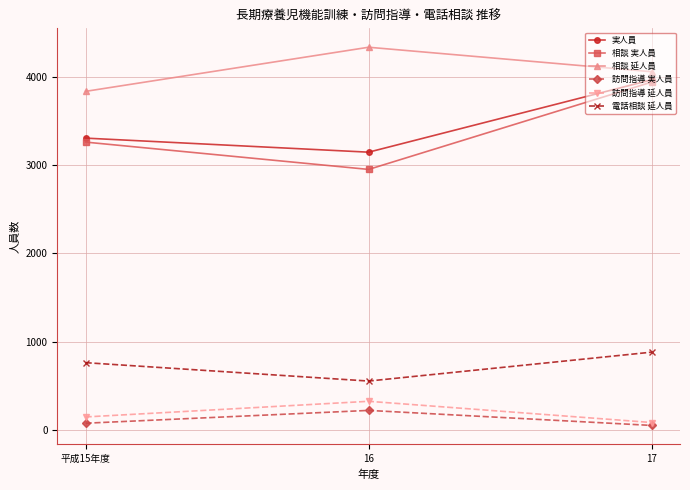

The 電話相談 延人員 series shows 256 at 16. True or false?

False